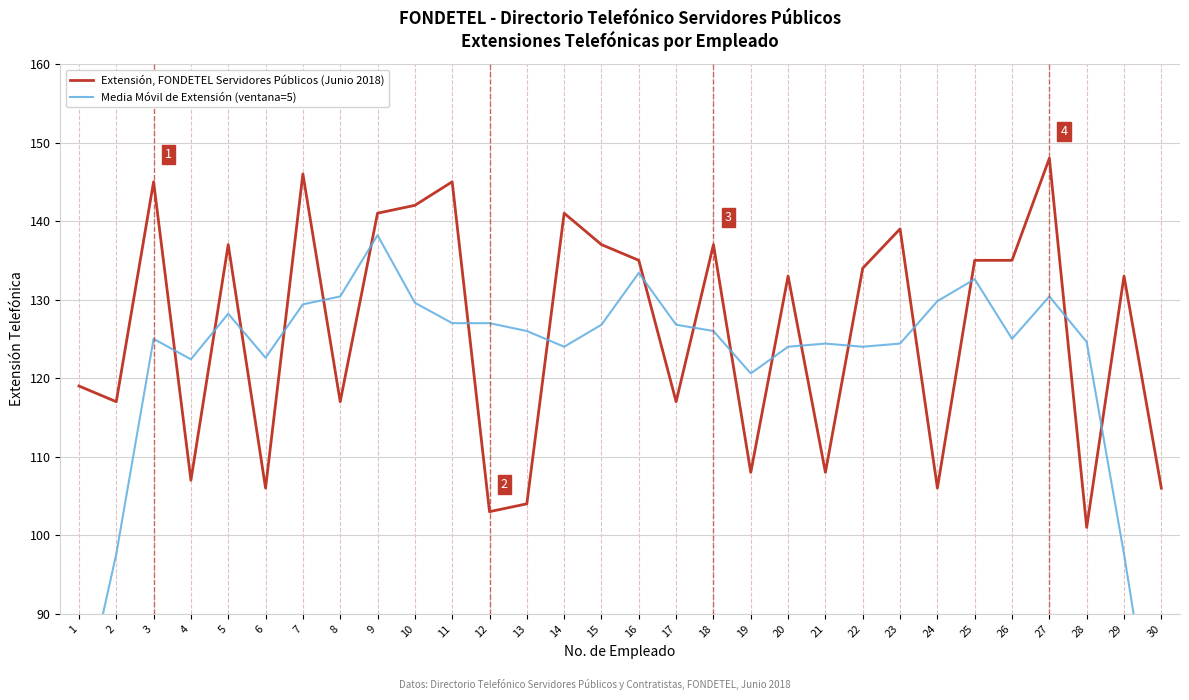

Where is the first local maximum for Extensión, FONDETEL Servidores Públicos (Junio 2018)?

3